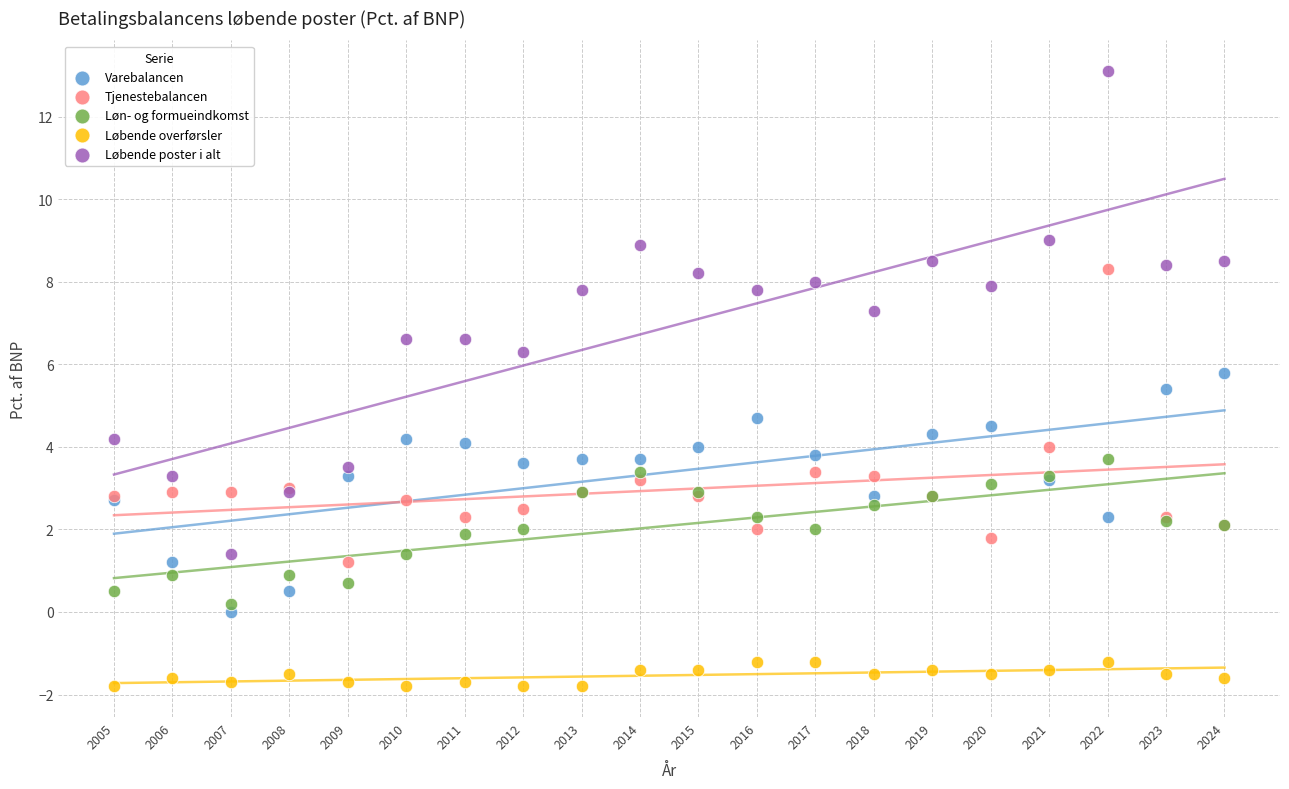

Which series reaches the maximum Y coordinate?

Løbende poster i alt